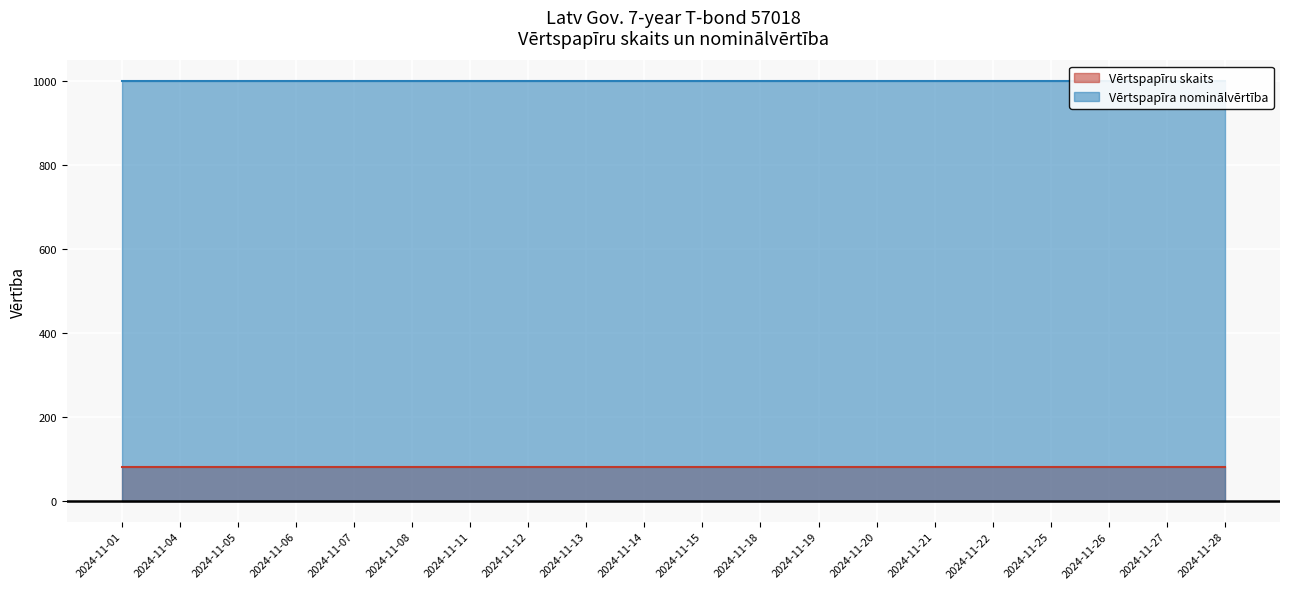

Rank the series at 2024-11-04 from highest to lowest value.

Vērtspapīra nominālvērtība (line), Vērtspapīru skaits (line)